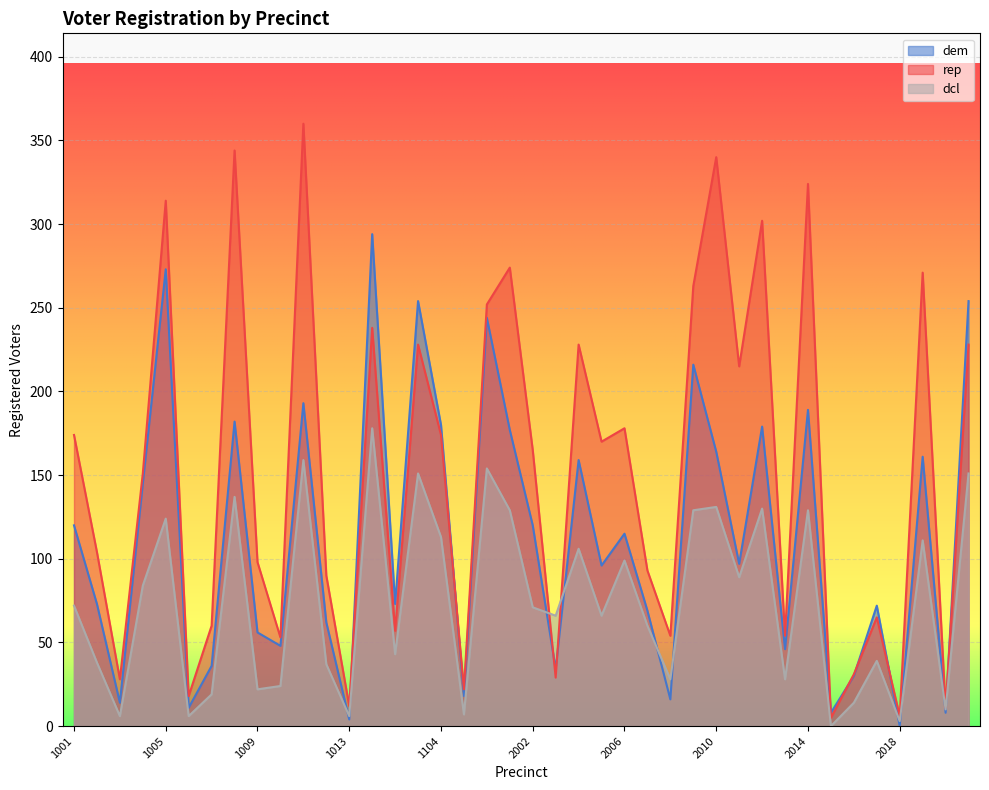

Which series ends up on top after the final intersection of dem and dcl?

dem